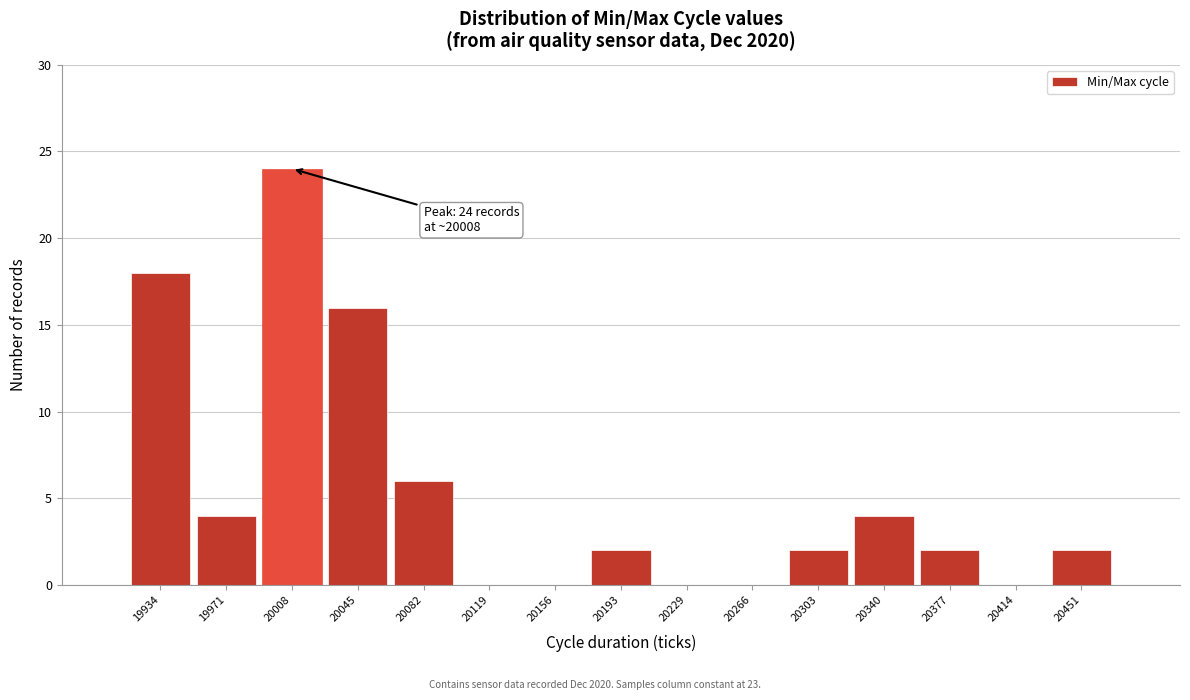

Which range on the x-axis has the tallest bar?

19990 to 20025